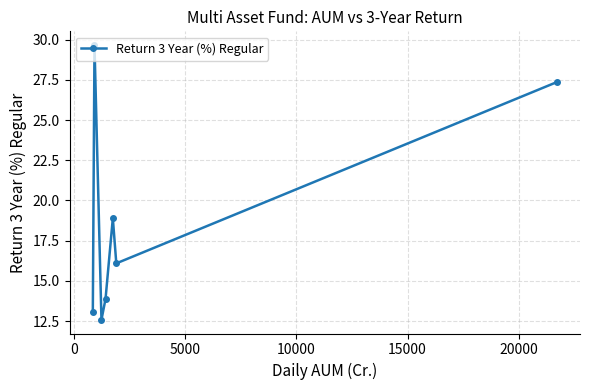

What is the difference between the second highest and minimum values?

14.8